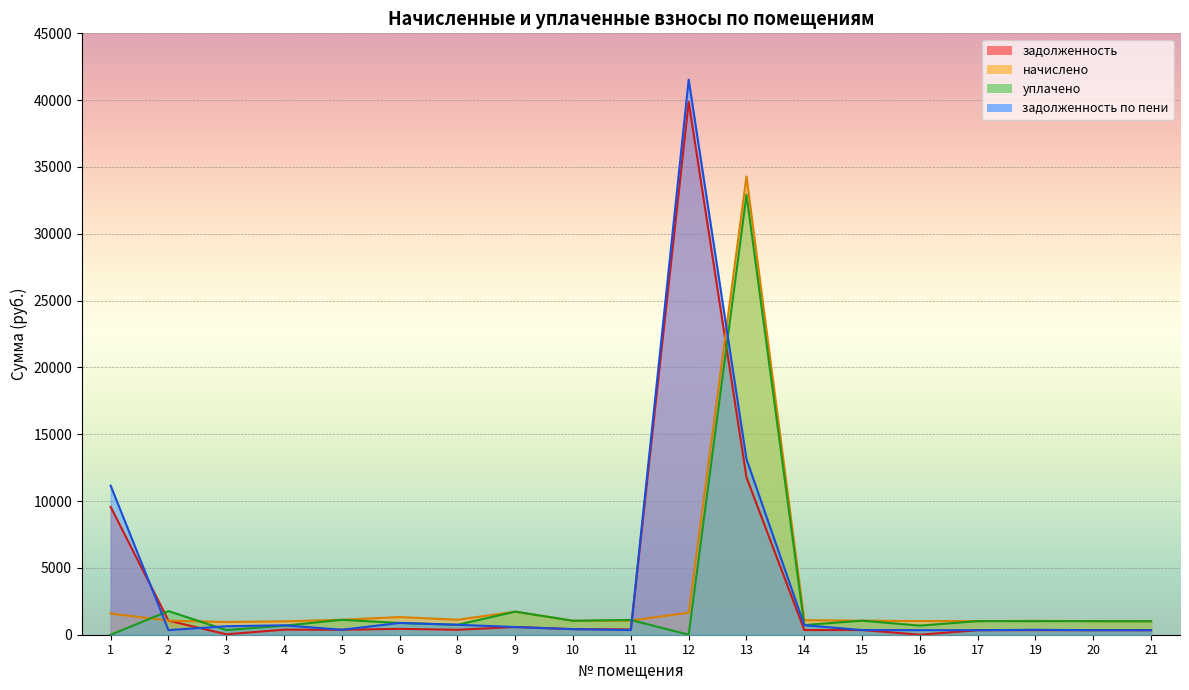

Where is задолженность nearest to the value 19942?

13